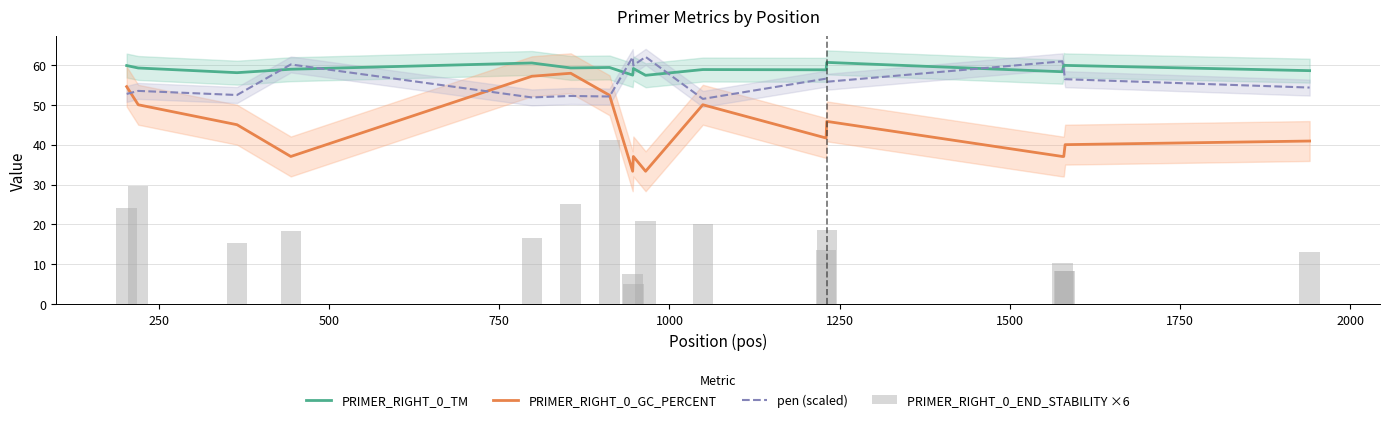

What is the value of the PRIMER_RIGHT_0_TM bar at the 14th from the left?

58.3